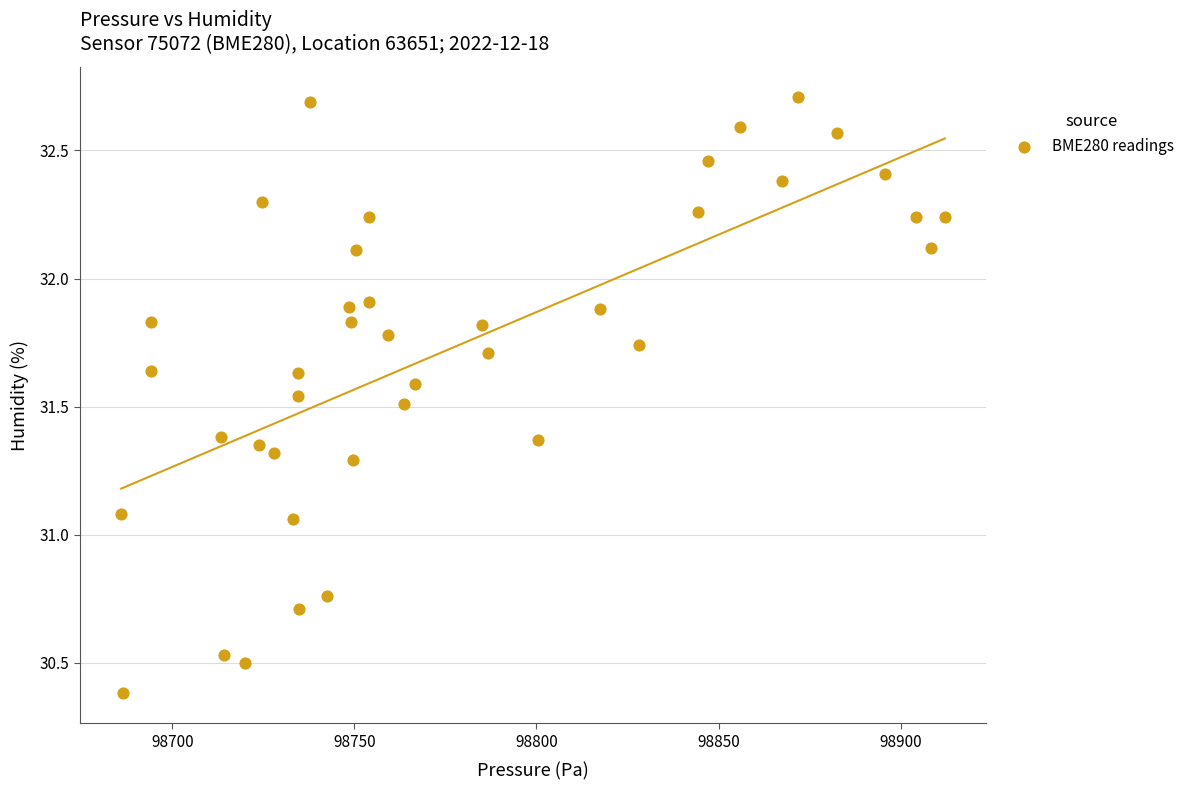

What is the range of X values (max minus min)?

226.2